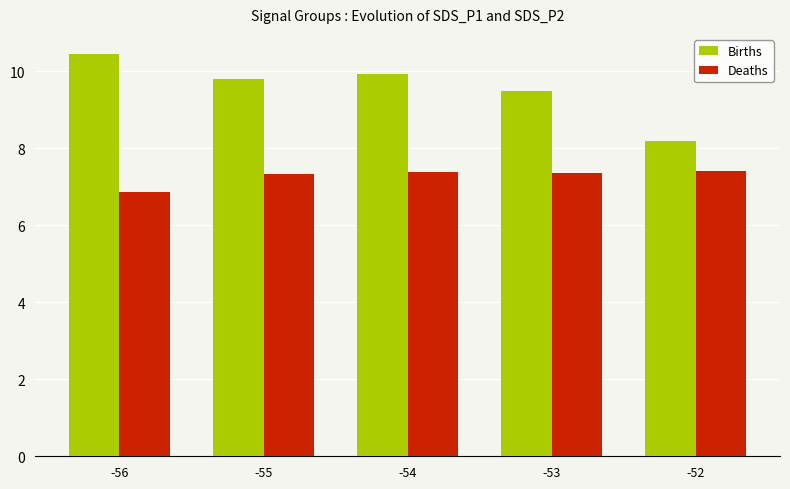

At which category does the chart reach its peak across all series?

-56